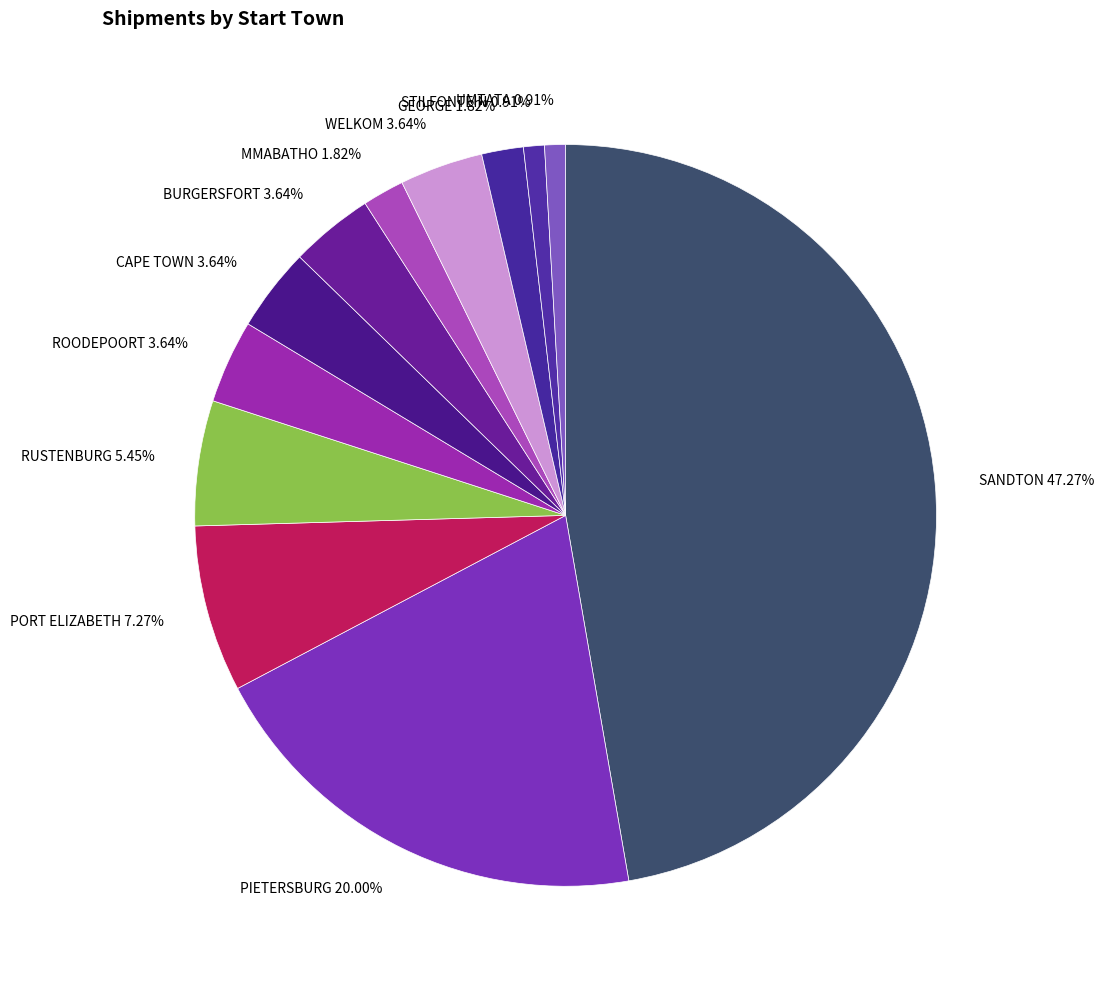

How many segments does this pie chart have?

12